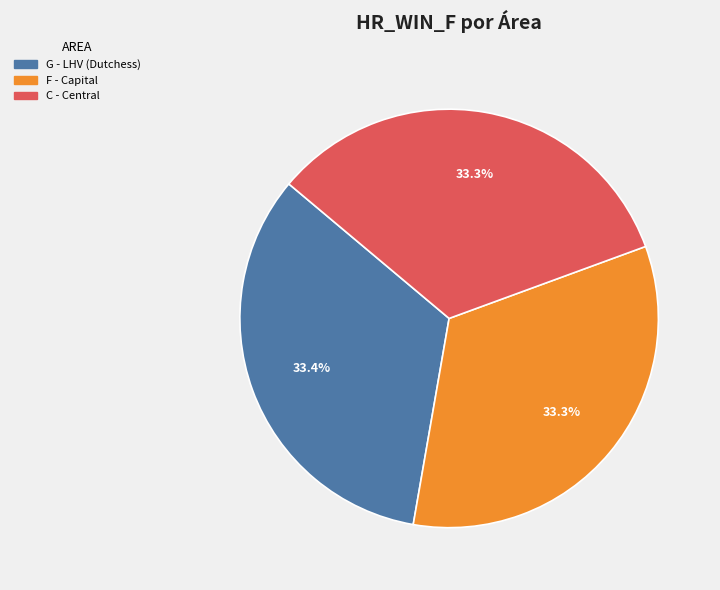

Is F - Capital the majority of the pie?

No